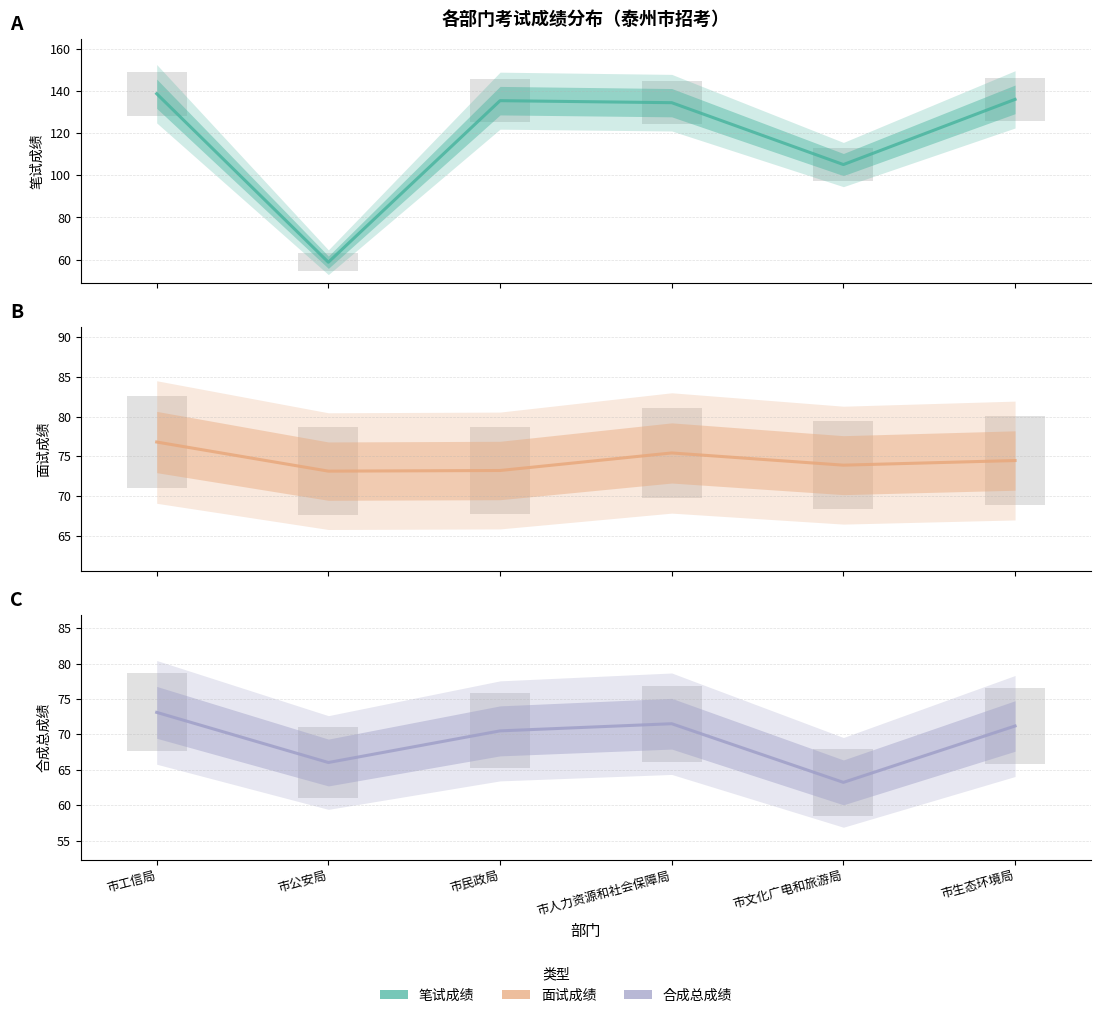

What are all the series names shown in the legend?

笔试成绩, 面试成绩, 合成总成绩